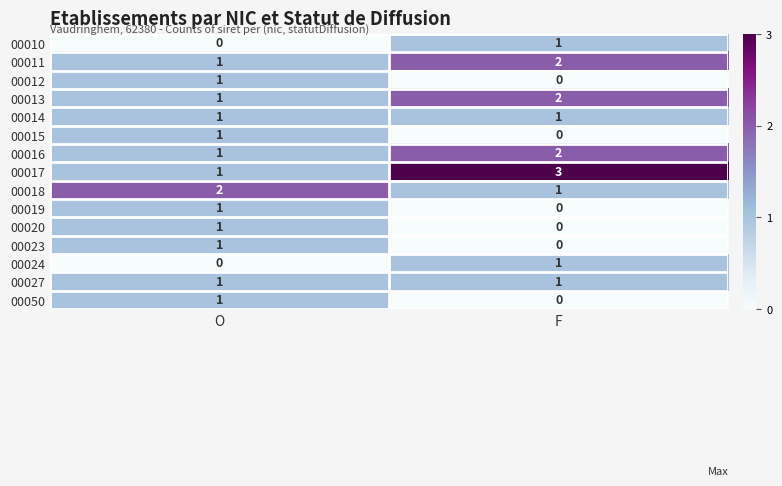

What is the greatest value displayed?

3